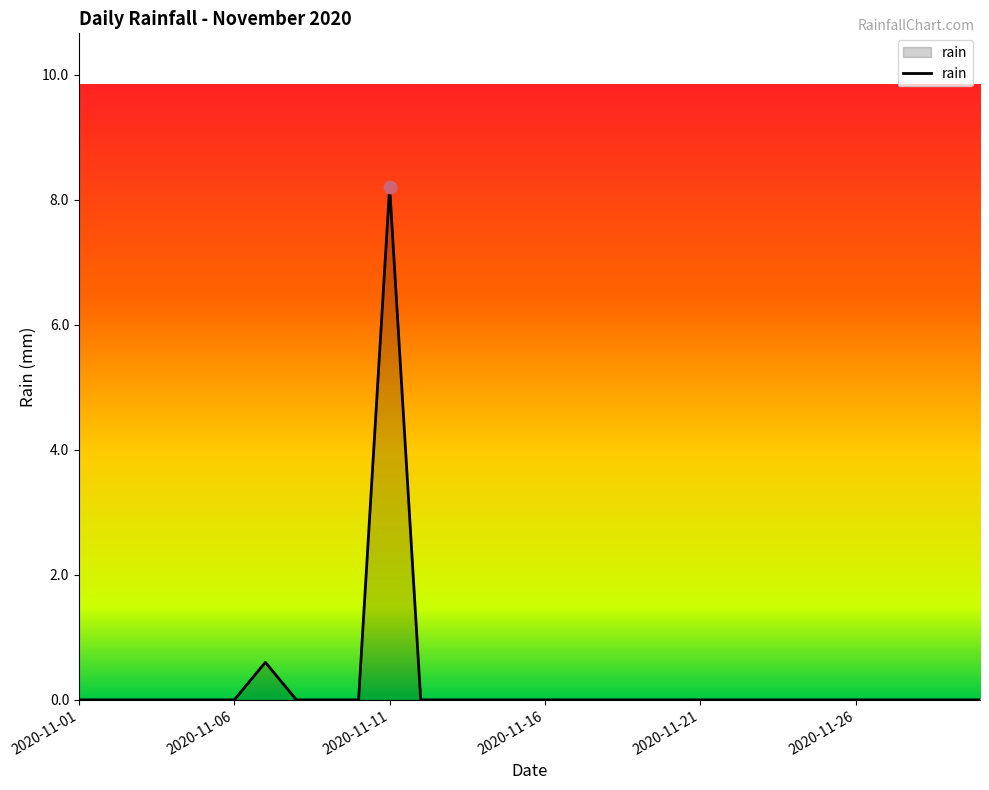

What is the difference between the maximum and minimum values?

8.2